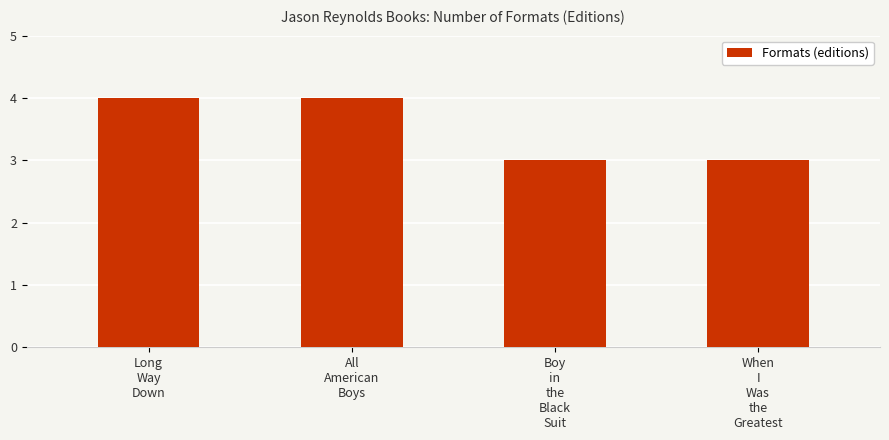

What position from the left is All
American
Boys?

2